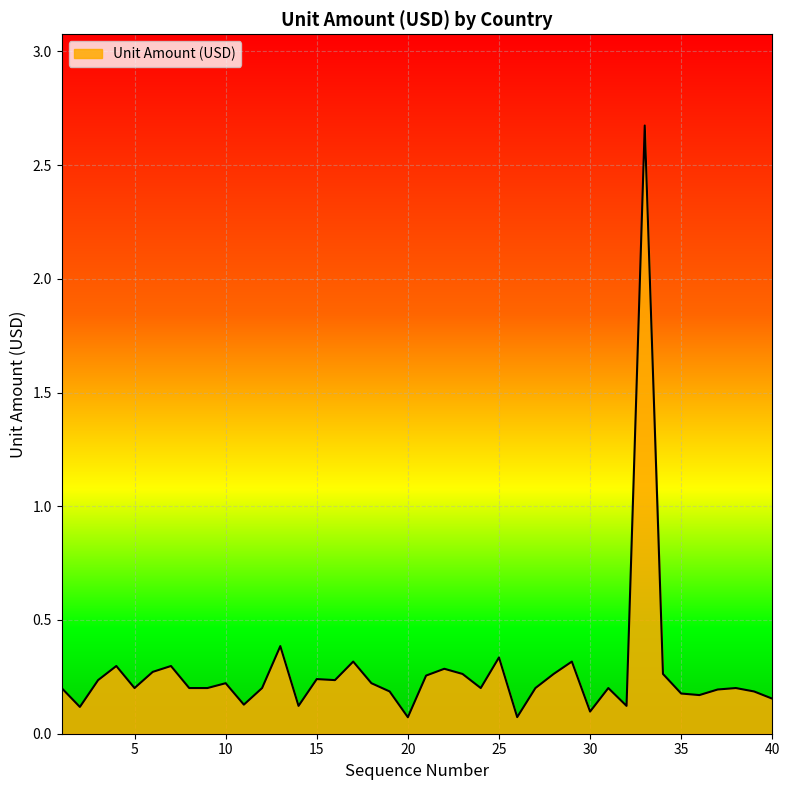

What is the difference between the maximum and minimum values?

2.6